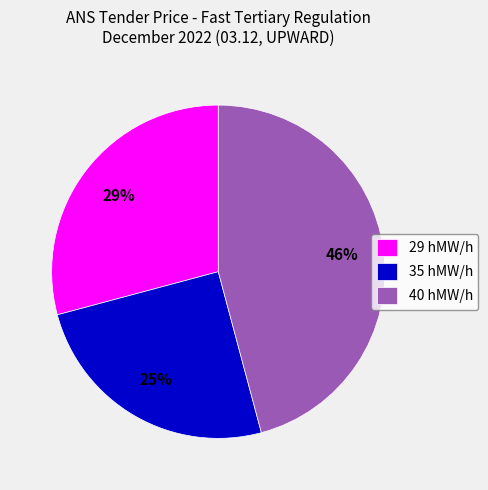

Count the number of slices in the pie.

3